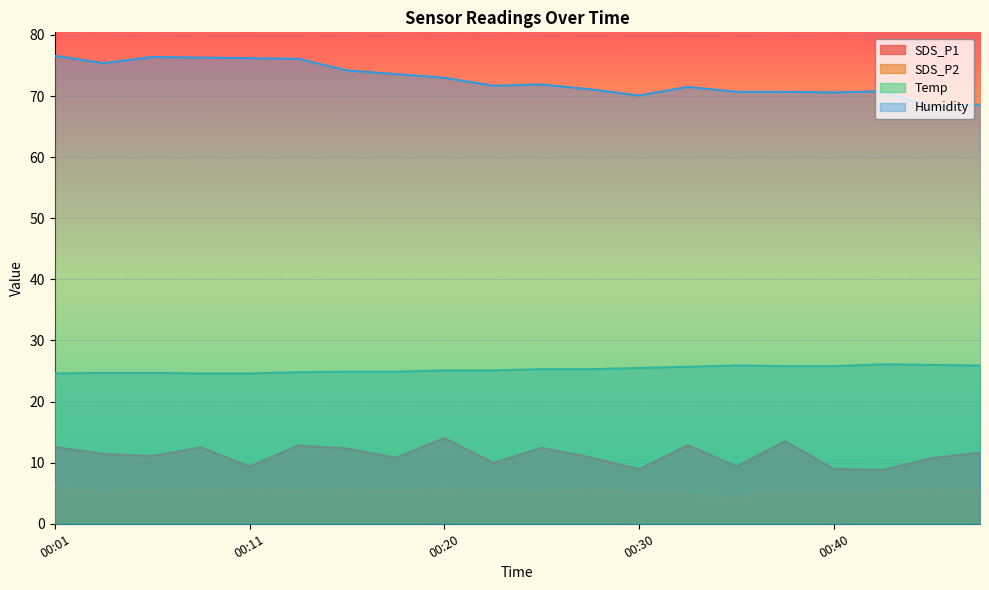

At 00:01, list the series in order from smallest to largest.

SDS_P2, SDS_P1, Temp, Humidity